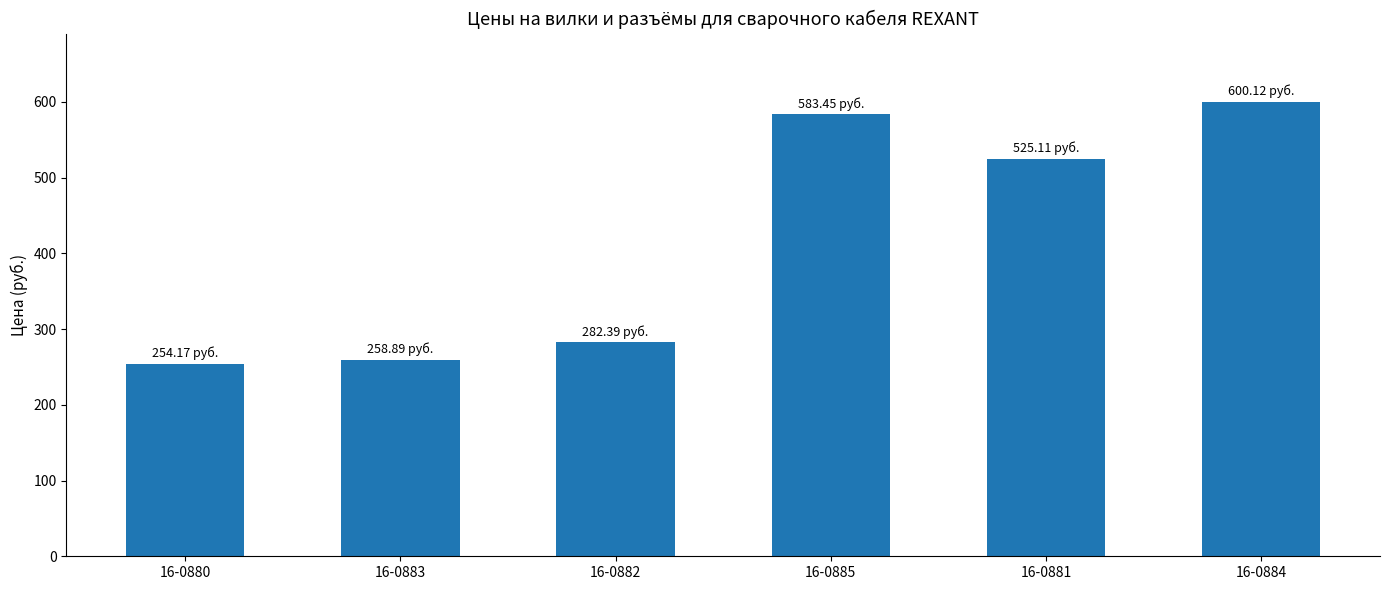

What is the sum of the values at 16-0881 and 16-0884?

1125.2